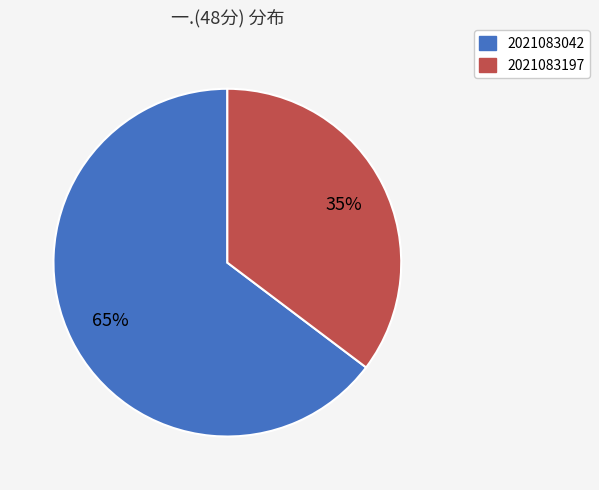

Rank the categories by value from highest to lowest.

2021083042, 2021083197